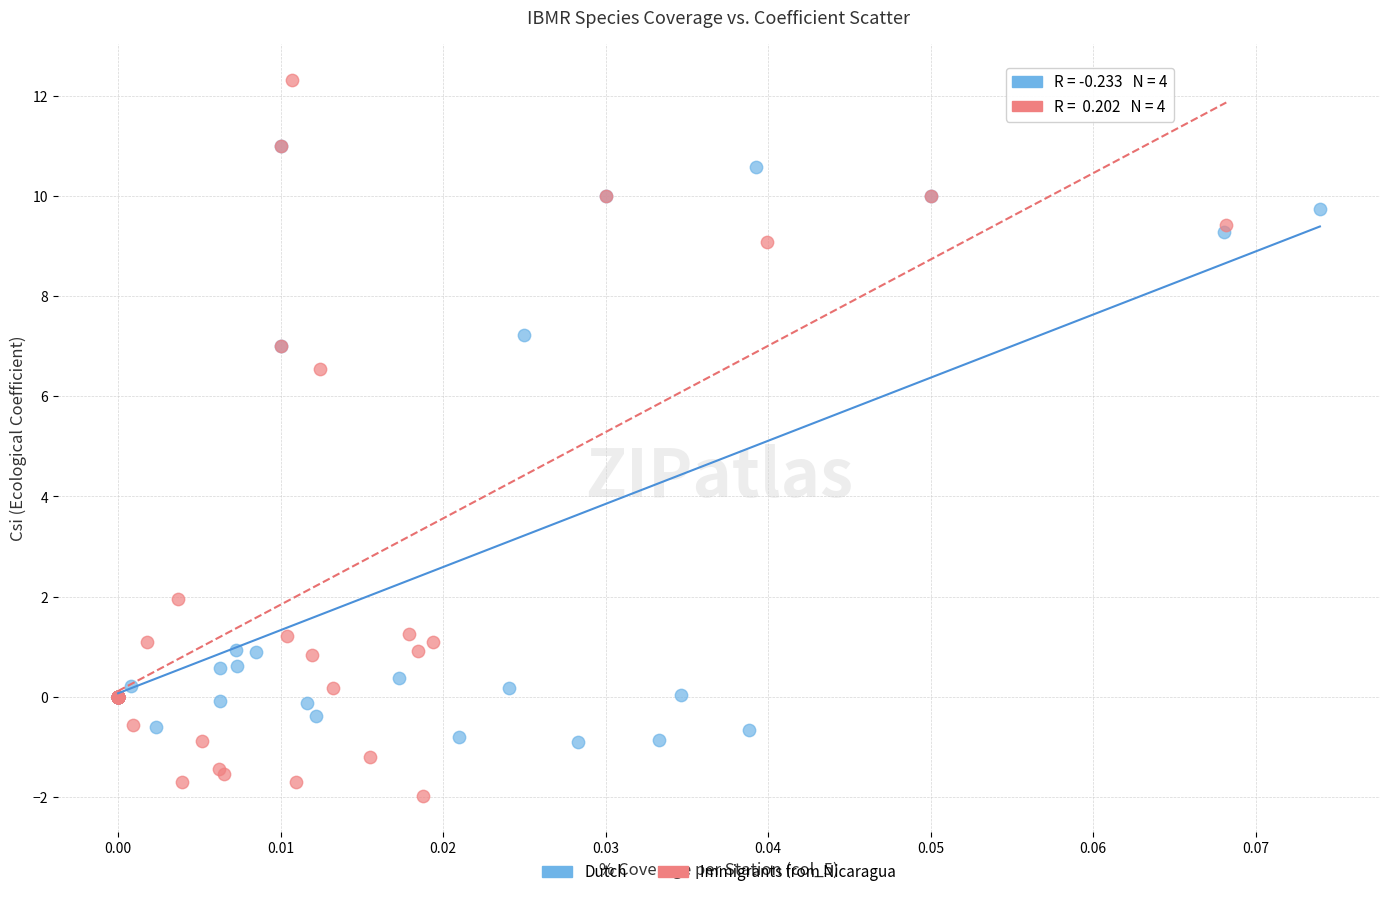

Which series reaches the maximum Y coordinate?

Immigrants from Nicaragua